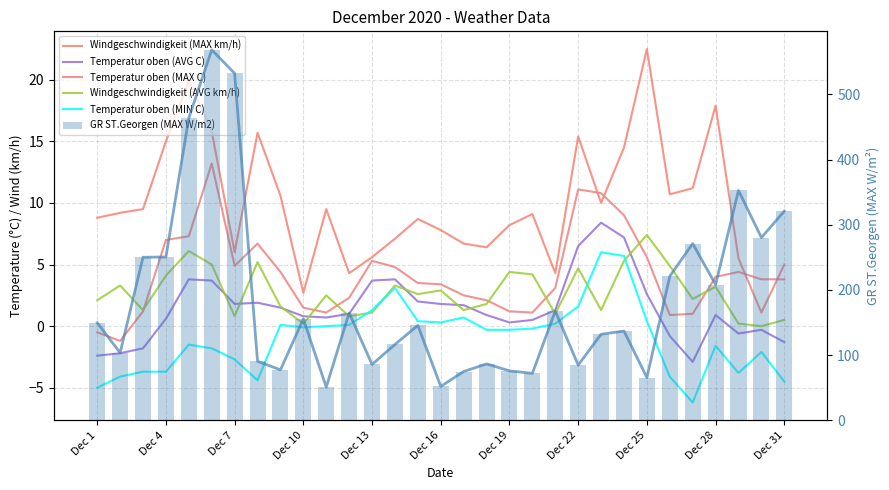

How many values in the Temperatur oben (MAX C) series are below 3?

12